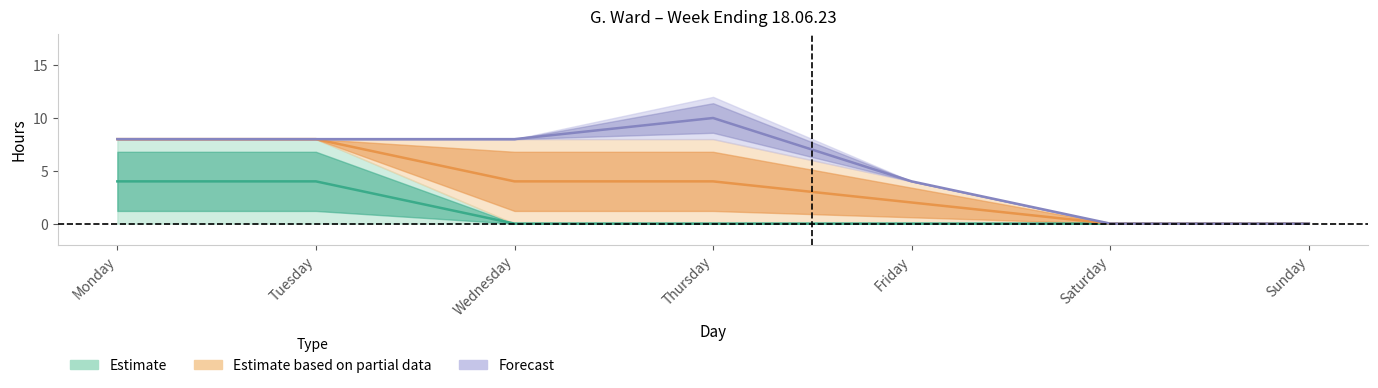

What is the value of the cupboard point at the 4th from the left?

4